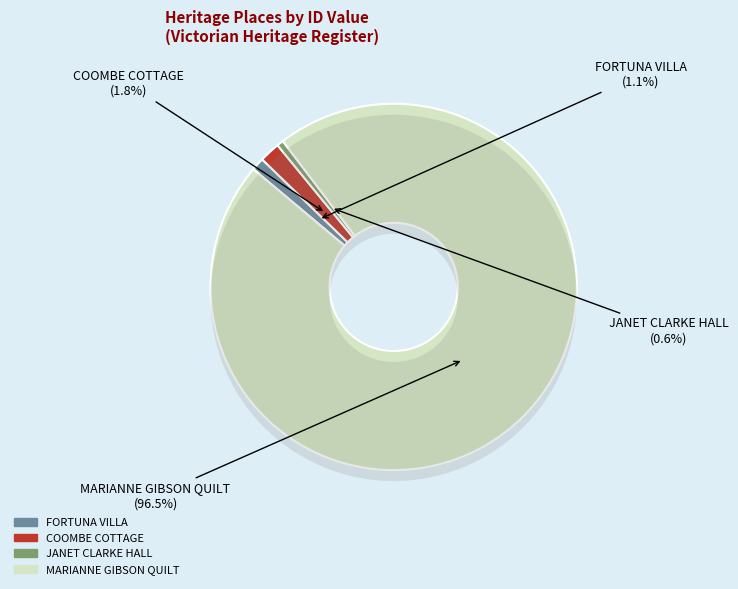

Is it true that JANET CLARKE HALL is 1% of the pie?

True